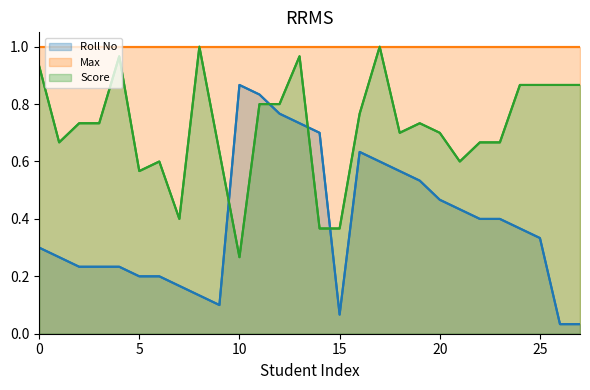

At which label is Roll No closest to 0?

26